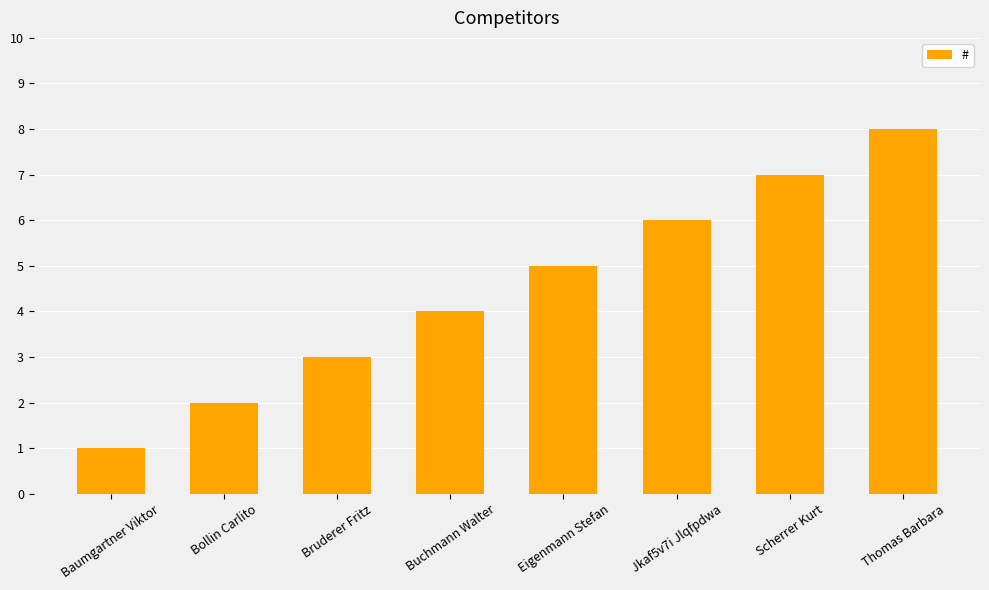

What is the label of the 2nd bar from the left?

Bollin Carlito